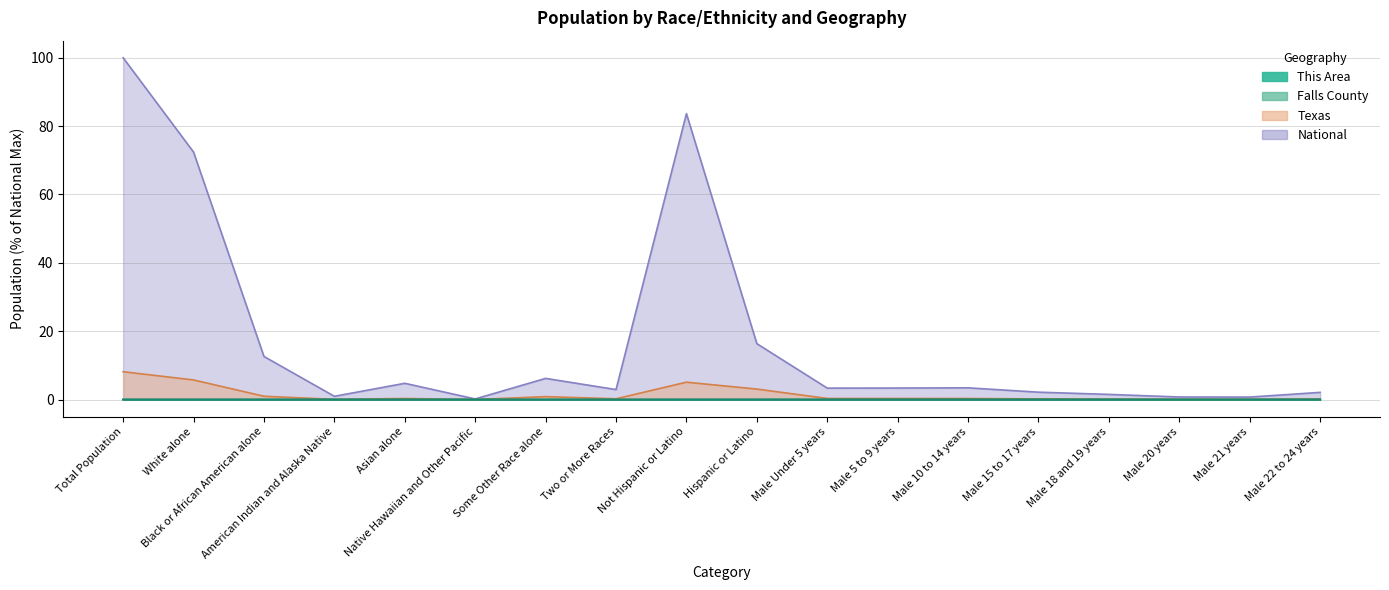

What value does the Texas series have at Male Under 5 years?

0.3